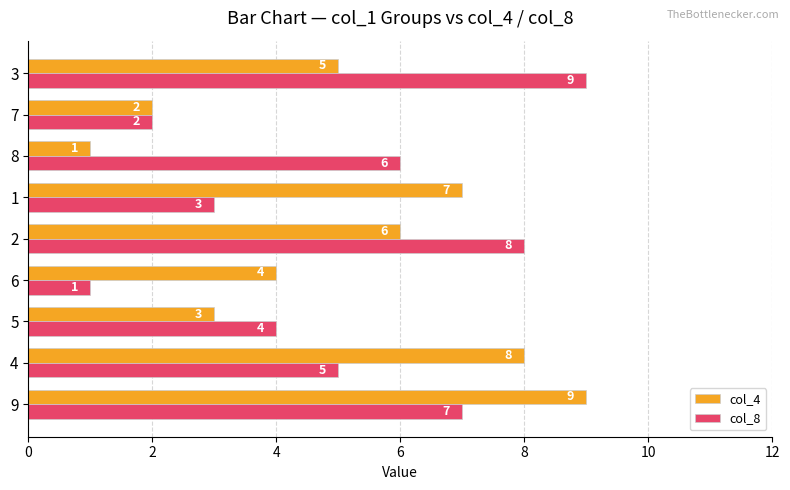

At which label does col_8 reach its peak?

3